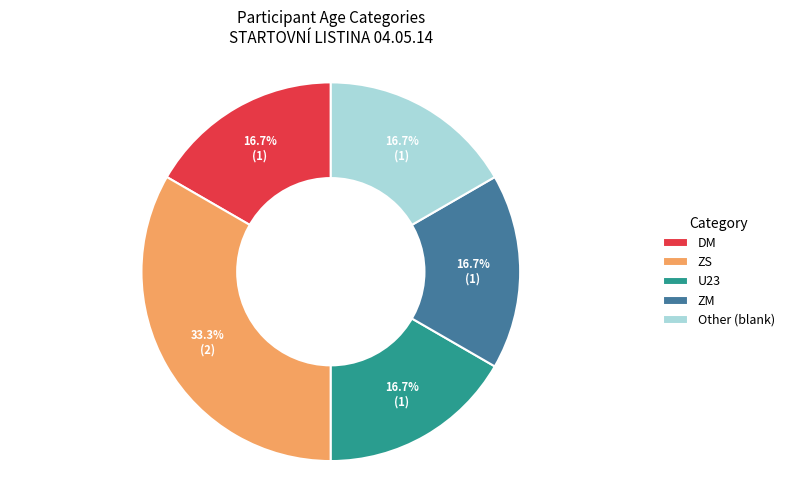

How many slices are in this pie chart?

5